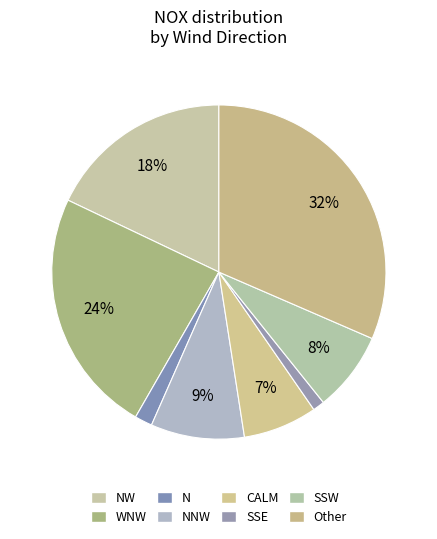

Which has a higher value, NW or SSW?

NW